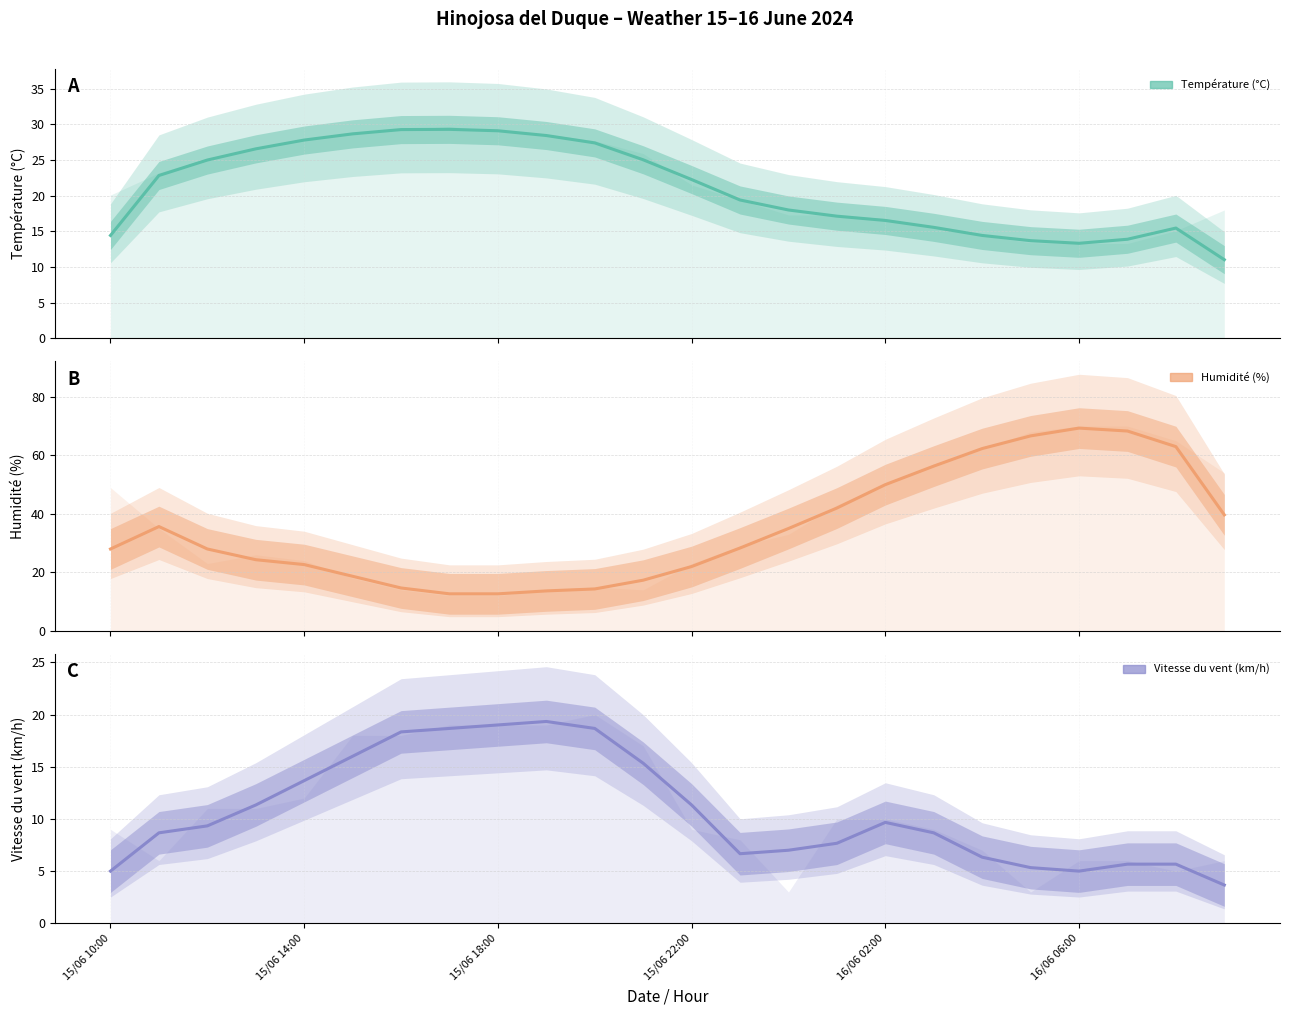

The Température (°C) series shows 22.3 at 15/06 22:00. True or false?

True